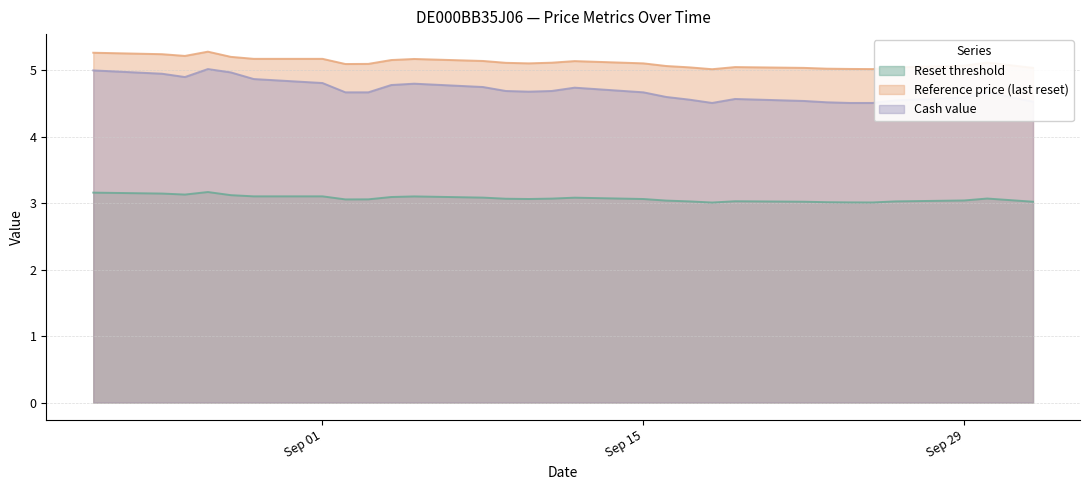

Which series has the largest total across all categories?

Reference price (last reset)